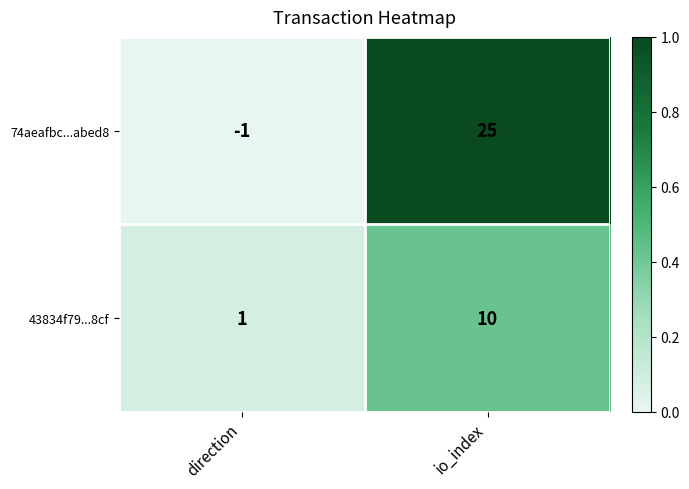

Which series has the widest spread of values?

74aeafbc...abed8